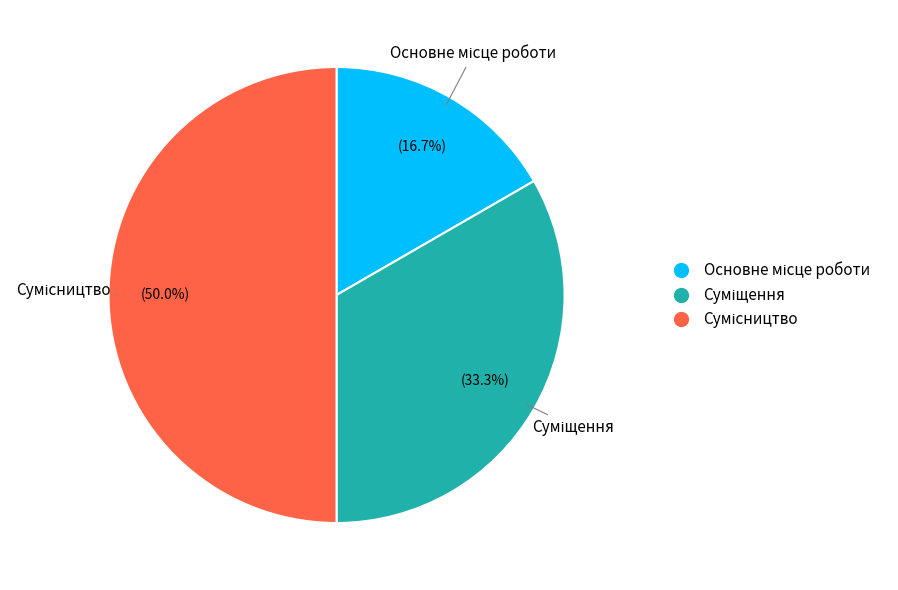

Rank the categories by value from lowest to highest.

Основне місце роботи, Суміщення, Сумісництво